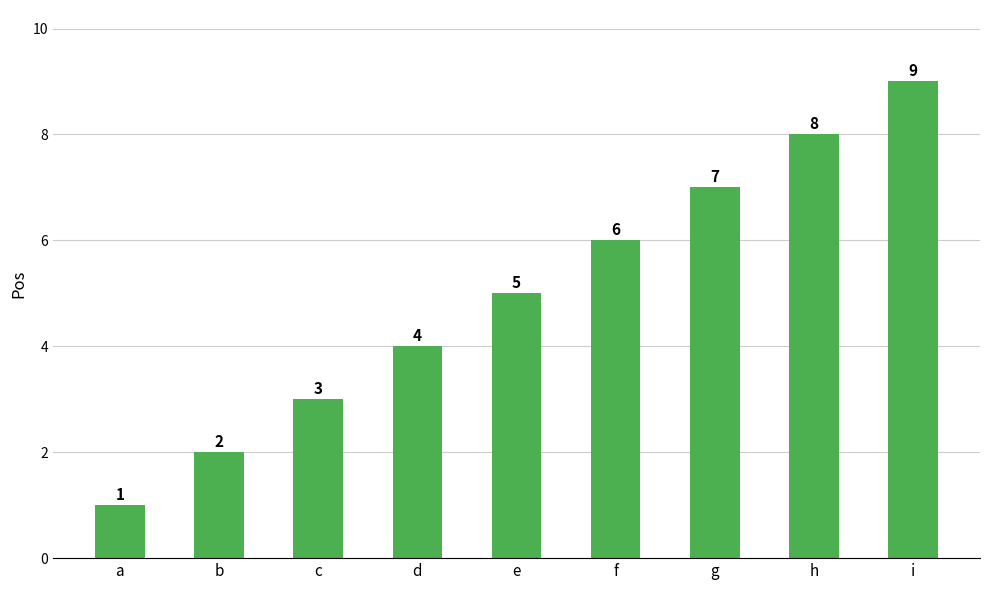

Approximately how many times larger is the value at b compared to g?

0.3